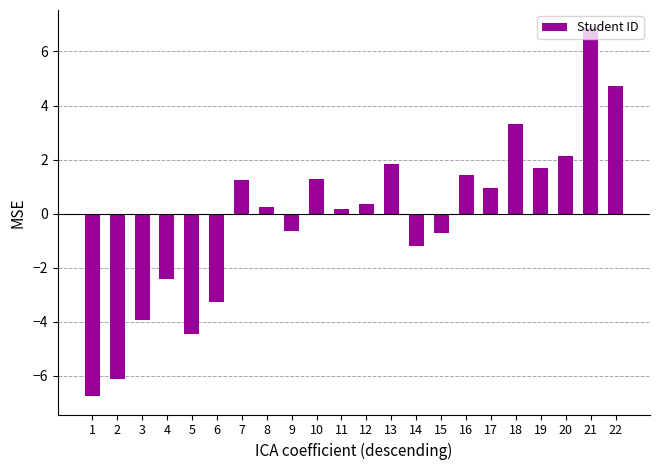

What is the maximum value shown in the chart?

6.9